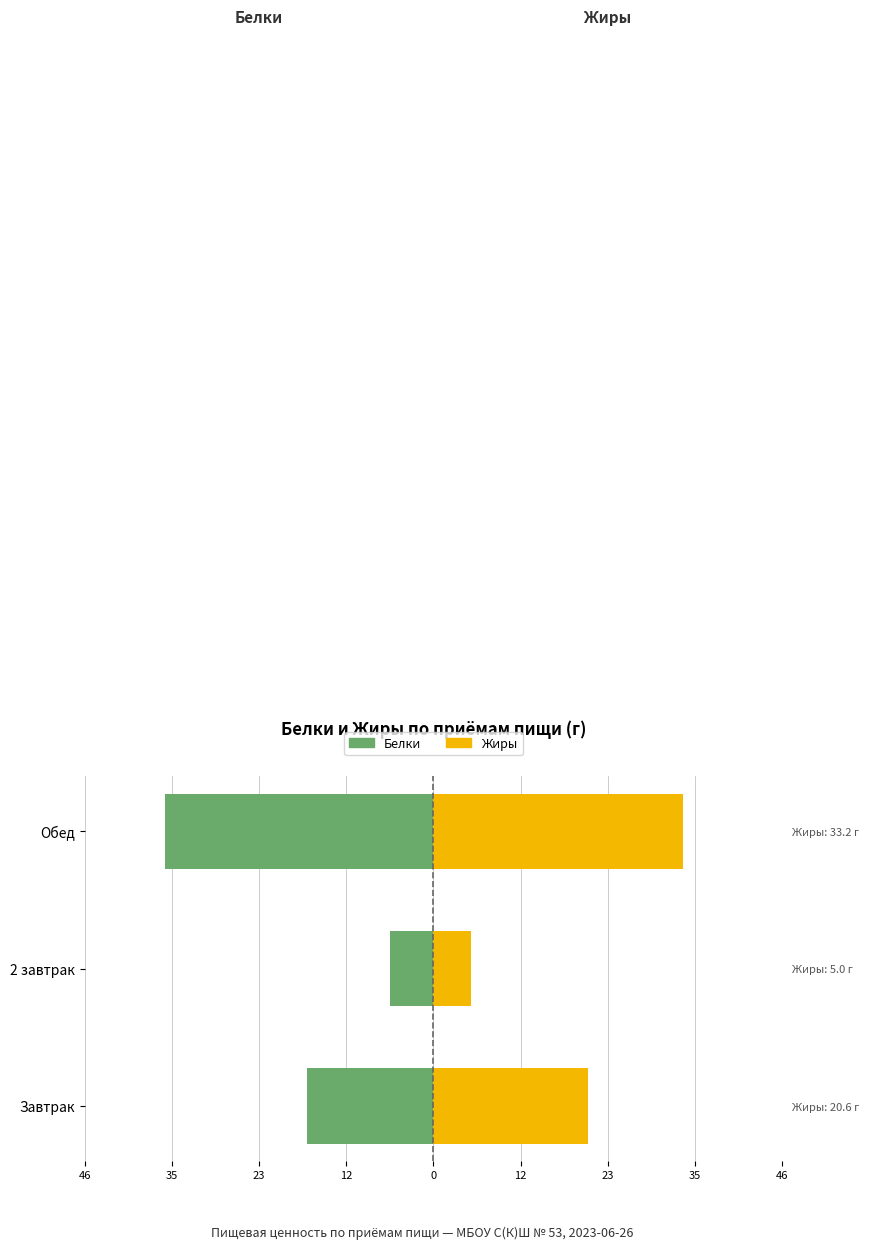

What are all the series names shown in the legend?

Белки, Жиры